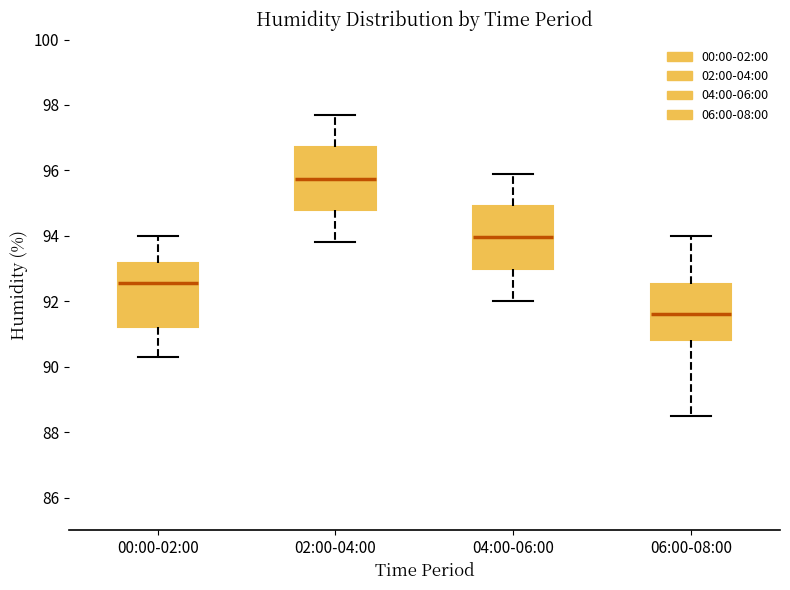

Which box's median line is the highest?

02:00-04:00